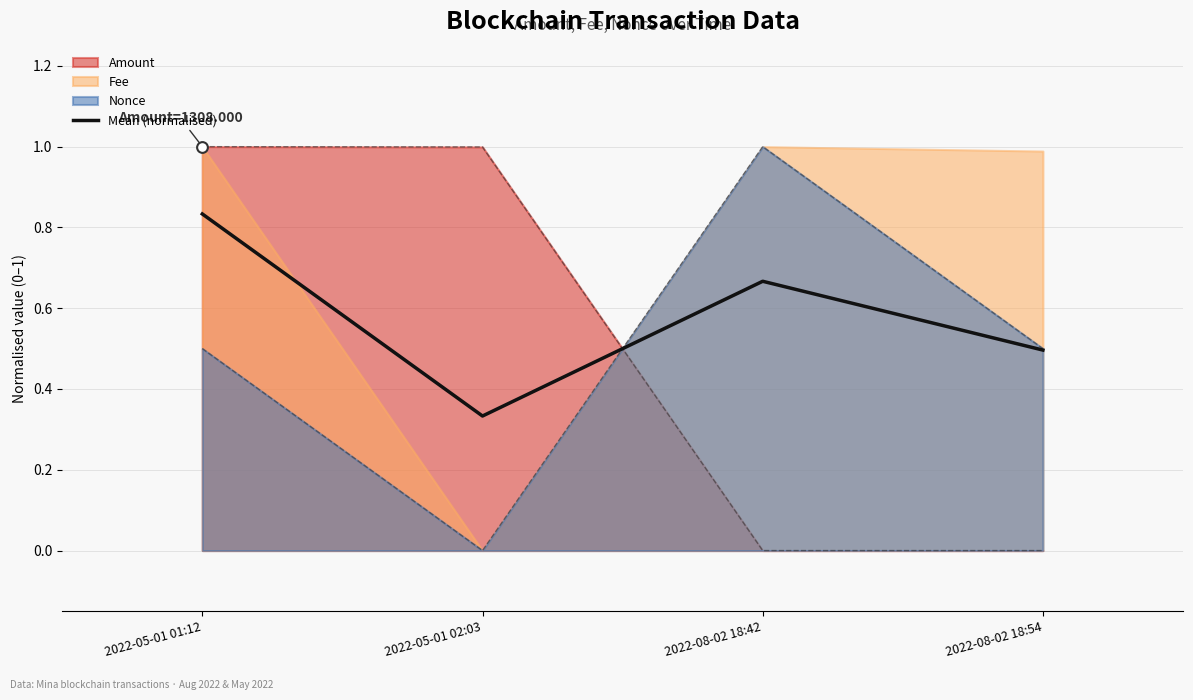

What is the change in value from 2022-05-01 01:12 to 2022-08-02 18:42?

-0.2